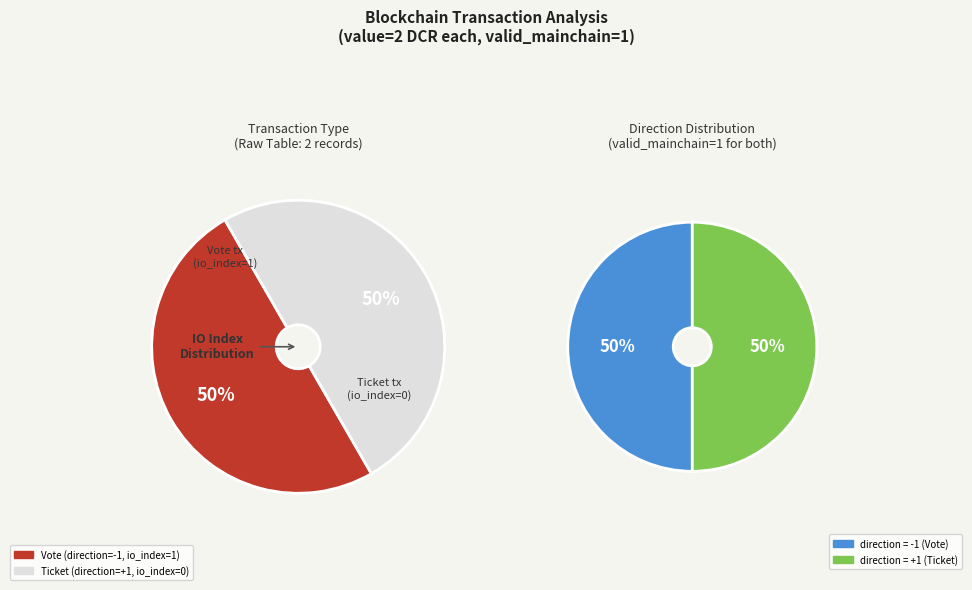

What is the total percentage of Vote and Ticket?

100.0%